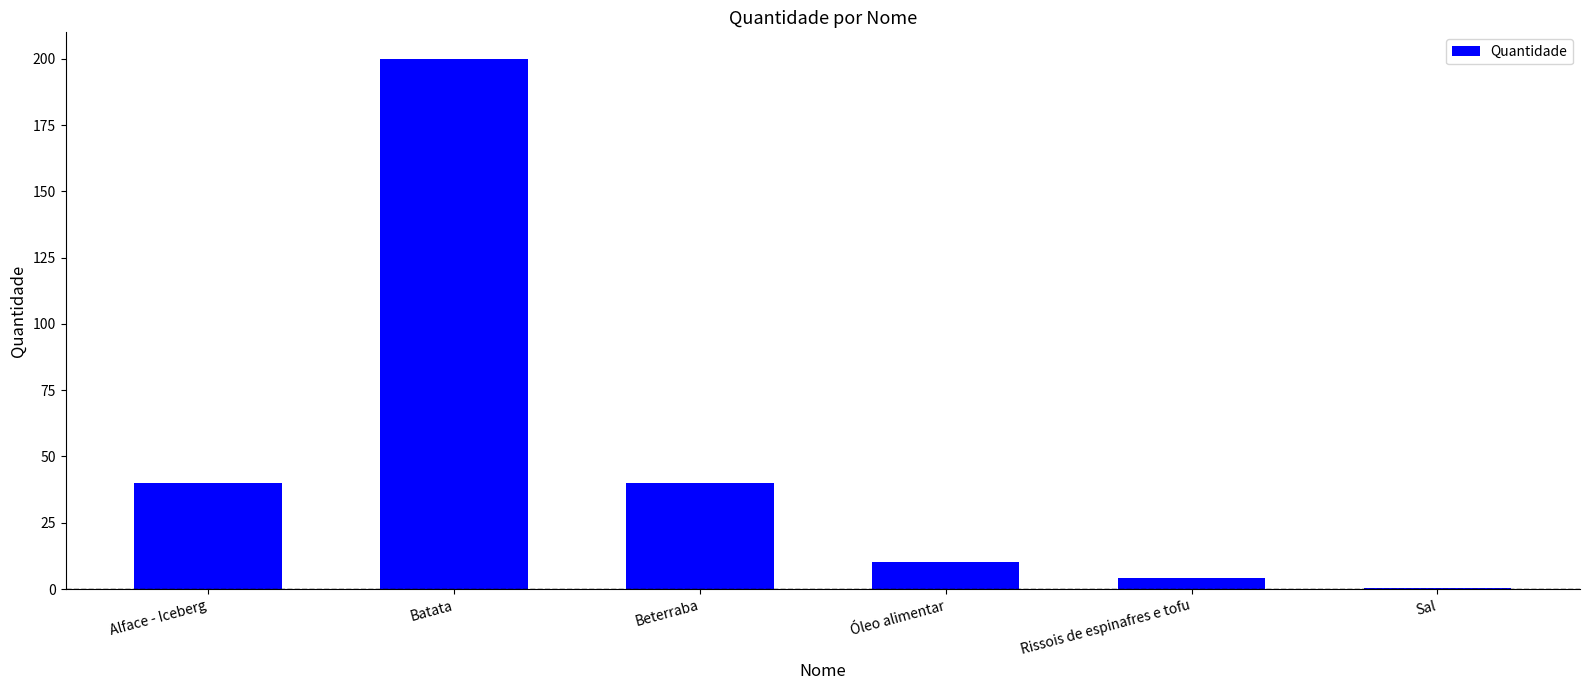

Which category has the highest value across all series?

Batata